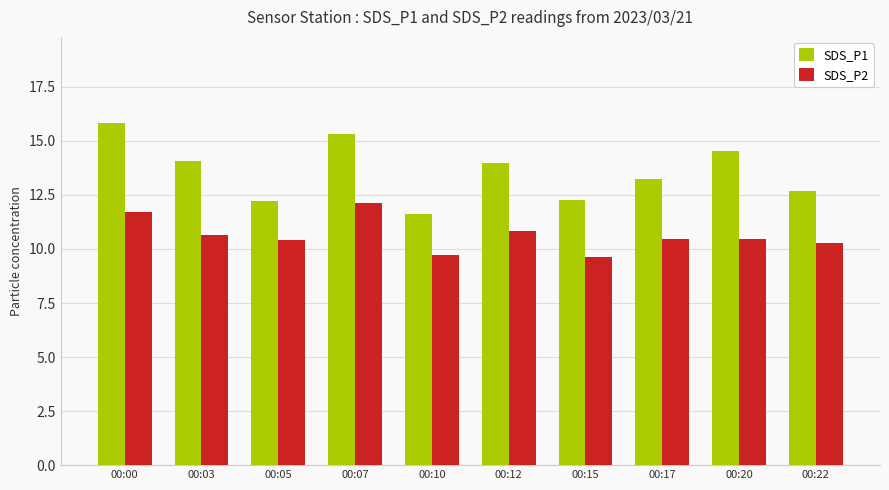

Is it true that SDS_P1 equals 15.3 at 00:07?

True